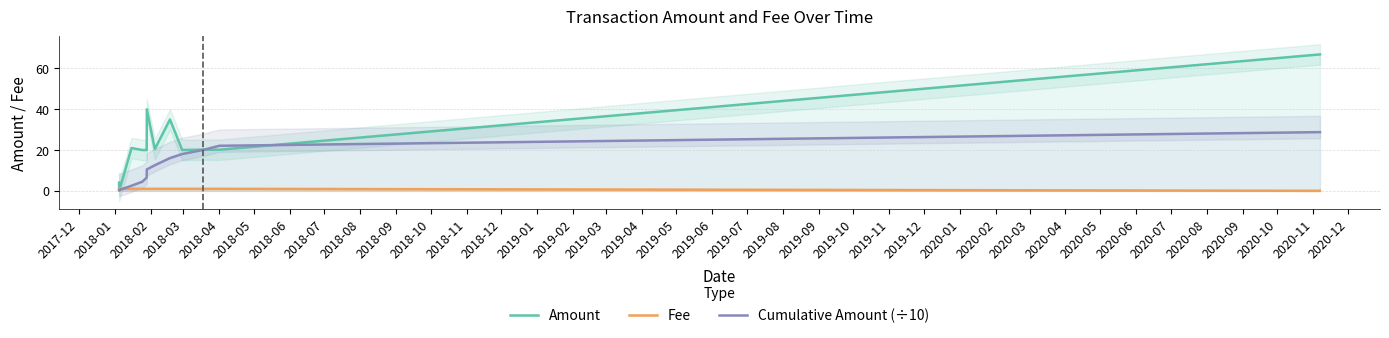

After their last crossing, which series has the higher values: Amount or Fee?

Amount